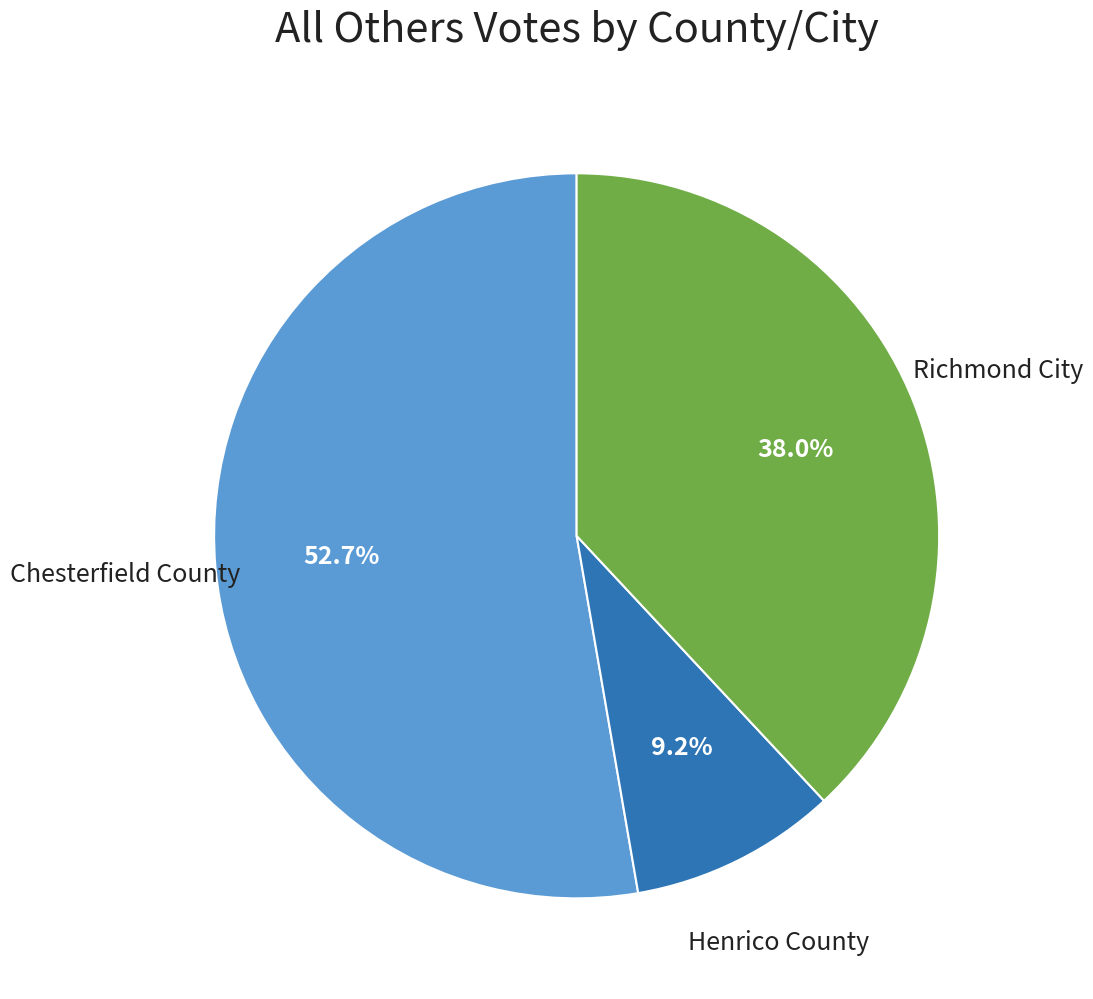

Is there any slice that represents more than half of the pie?

Yes